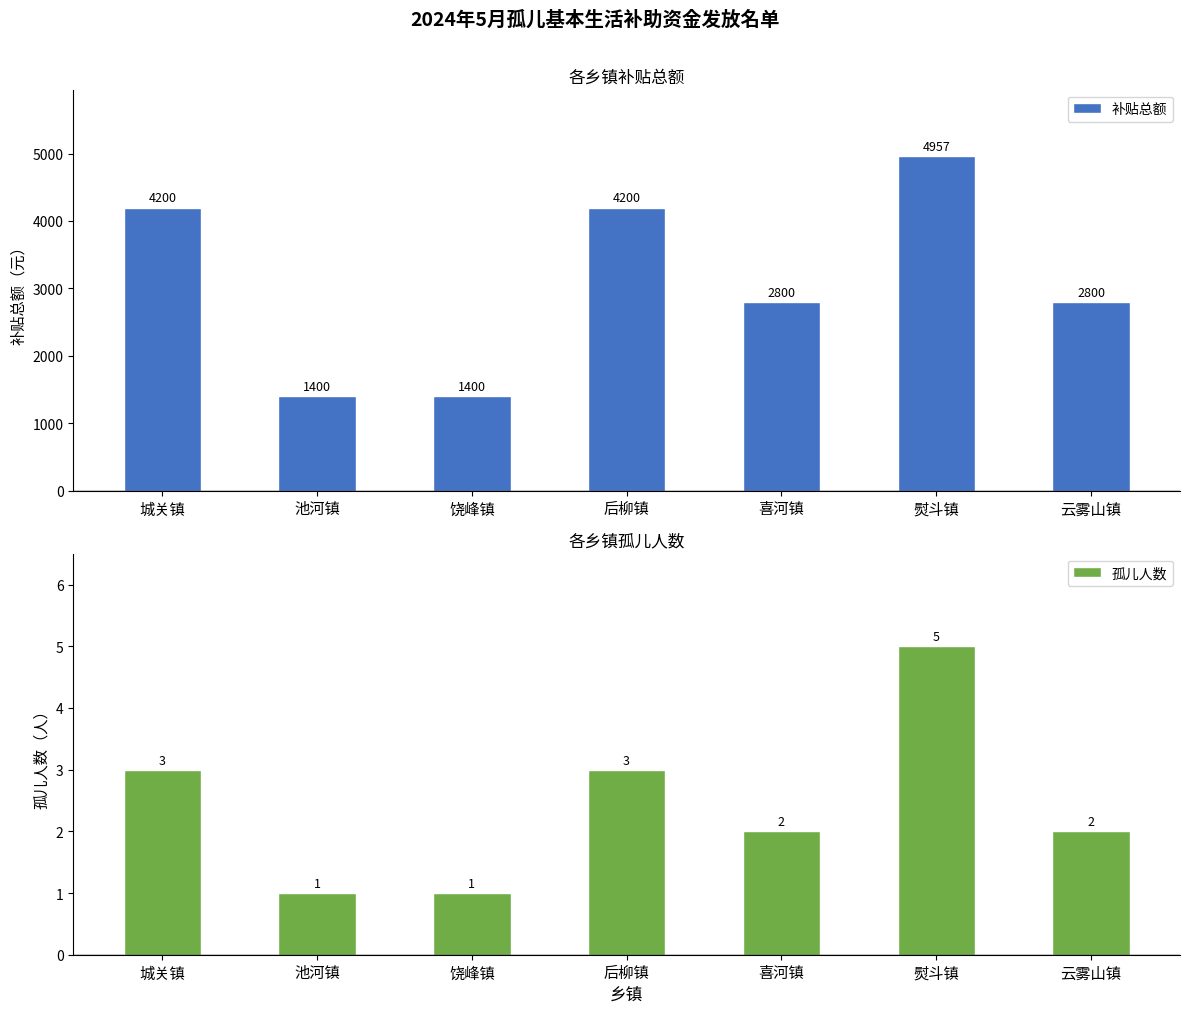

How many bars are there in total?

14